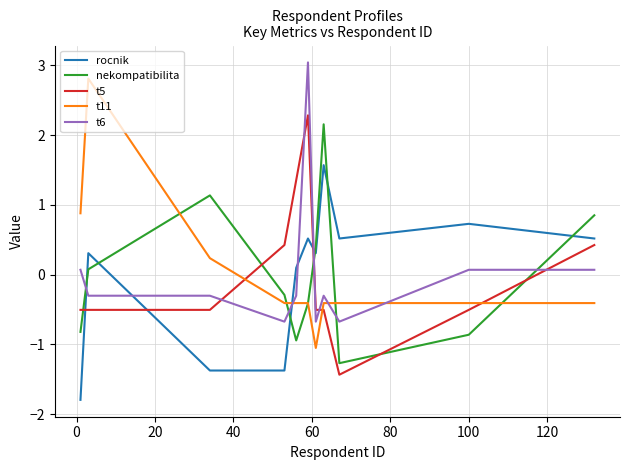

True or false: t6 and t5 intersect in this chart.

True